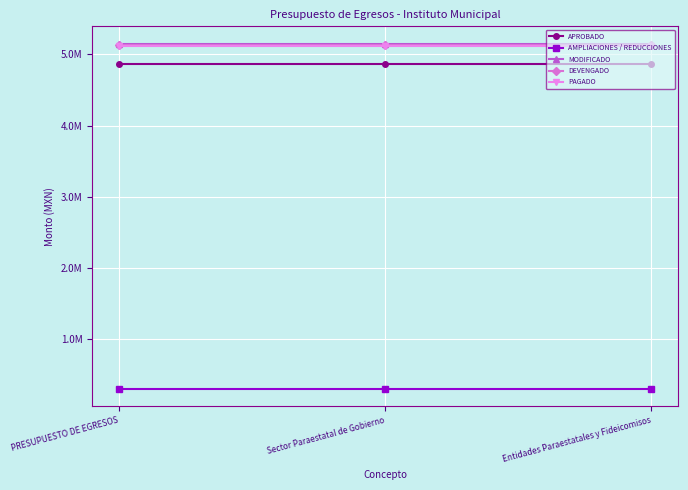

Reading left to right, what are all the values shown in this chart?

APROBADO: PRESUPUESTO DE EGRESOS=4862313.0	Sector Paraestatal de Gobierno=4862313.0	Entidades Paraestatales y Fideicomisos=4862313.0
AMPLIACIONES / REDUCCIONES: PRESUPUESTO DE EGRESOS=290782.1	Sector Paraestatal de Gobierno=290782.1	Entidades Paraestatales y Fideicomisos=290782.1
MODIFICADO: PRESUPUESTO DE EGRESOS=5153095.1	Sector Paraestatal de Gobierno=5153095.1	Entidades Paraestatales y Fideicomisos=5153095.1
DEVENGADO: PRESUPUESTO DE EGRESOS=5133388.0	Sector Paraestatal de Gobierno=5133388.0	Entidades Paraestatales y Fideicomisos=5133388.0
PAGADO: PRESUPUESTO DE EGRESOS=5125787.4	Sector Paraestatal de Gobierno=5125787.4	Entidades Paraestatales y Fideicomisos=5125787.4